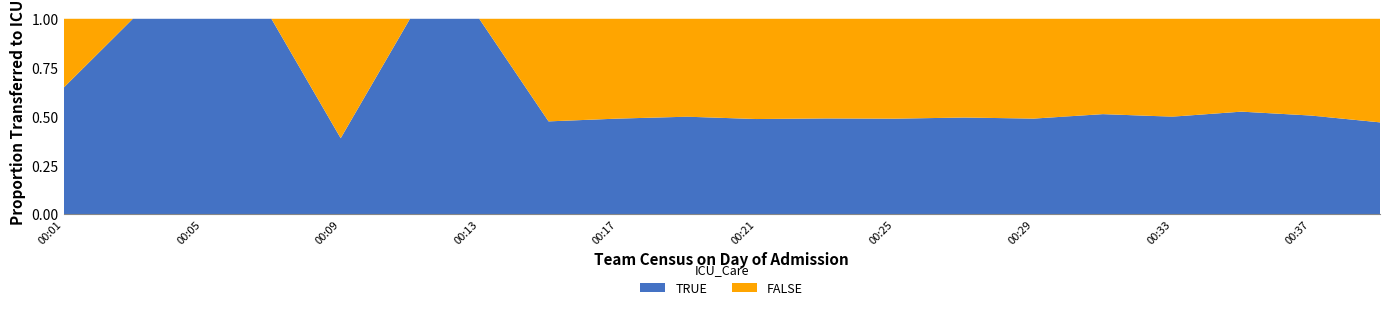

What is the total value across all series at 00:37?

1.0